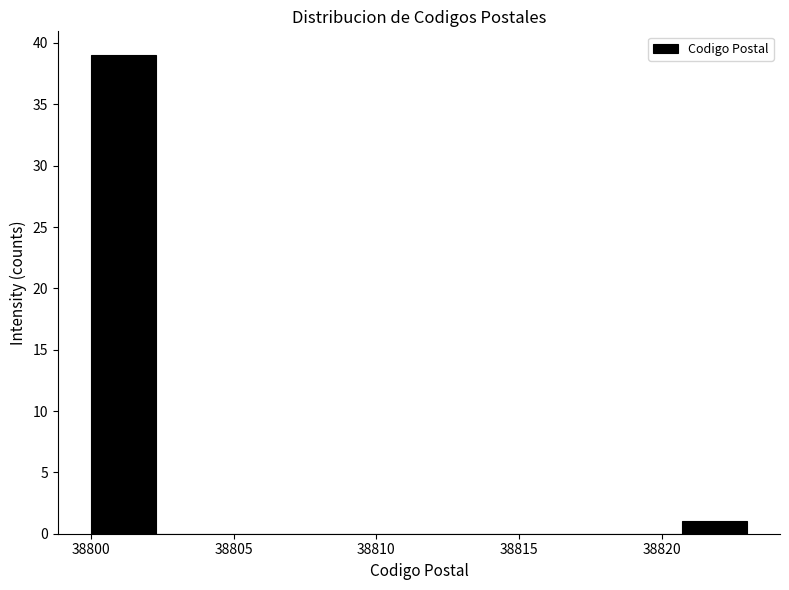

Reading left to right, list every bar in this chart as the range it spans on the x-axis followed by its height. Neither the bar edges nor the heights are printed on the chart, so give them approximately, as read against the axes.

38800.0 to 38802.3: 39
38802.3 to 38804.6: 0
38804.6 to 38806.9: 0
38806.9 to 38809.2: 0
38809.2 to 38811.5: 0
38811.5 to 38813.8: 0
38813.8 to 38816.1: 0
38816.1 to 38818.4: 0
38818.4 to 38820.7: 0
38820.7 to 38823.0: 1